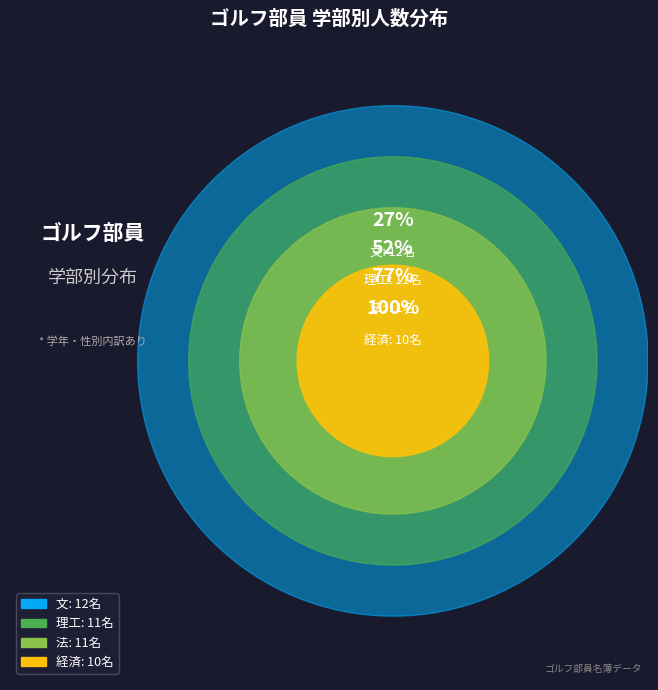

Which category has the biggest portion of the pie?

文